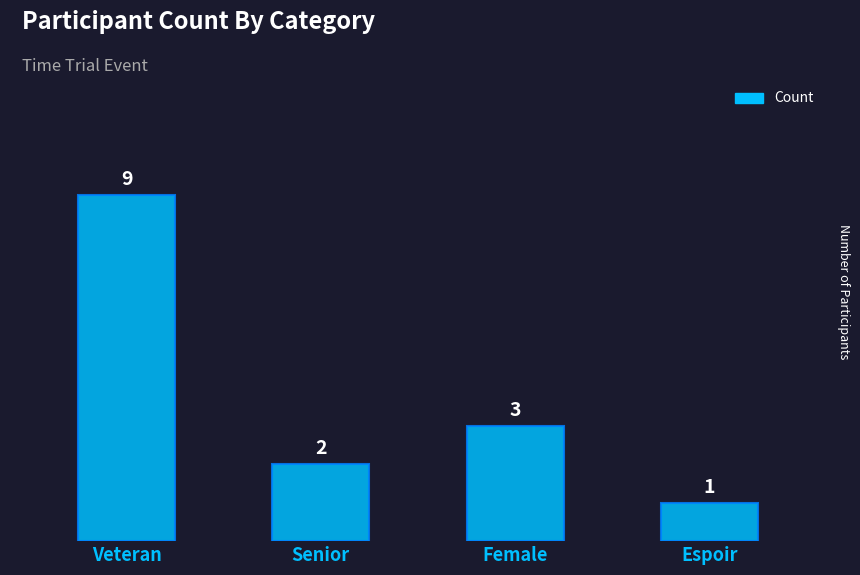

Where does the data first go above 3?

Veteran